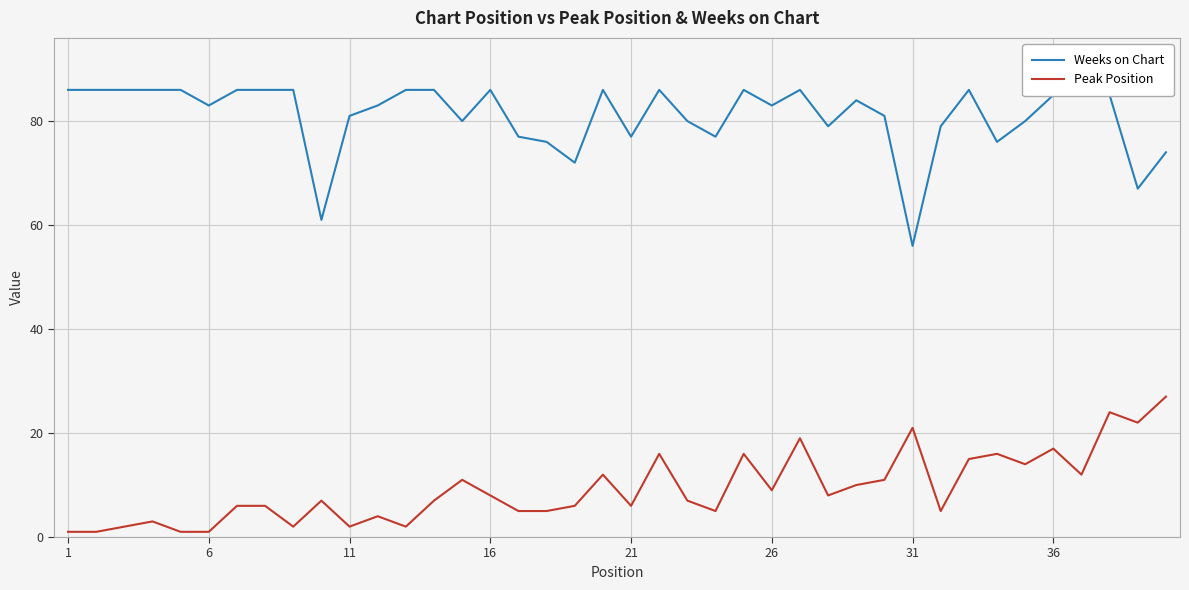

What is the minimum value for Weeks on Chart?

56